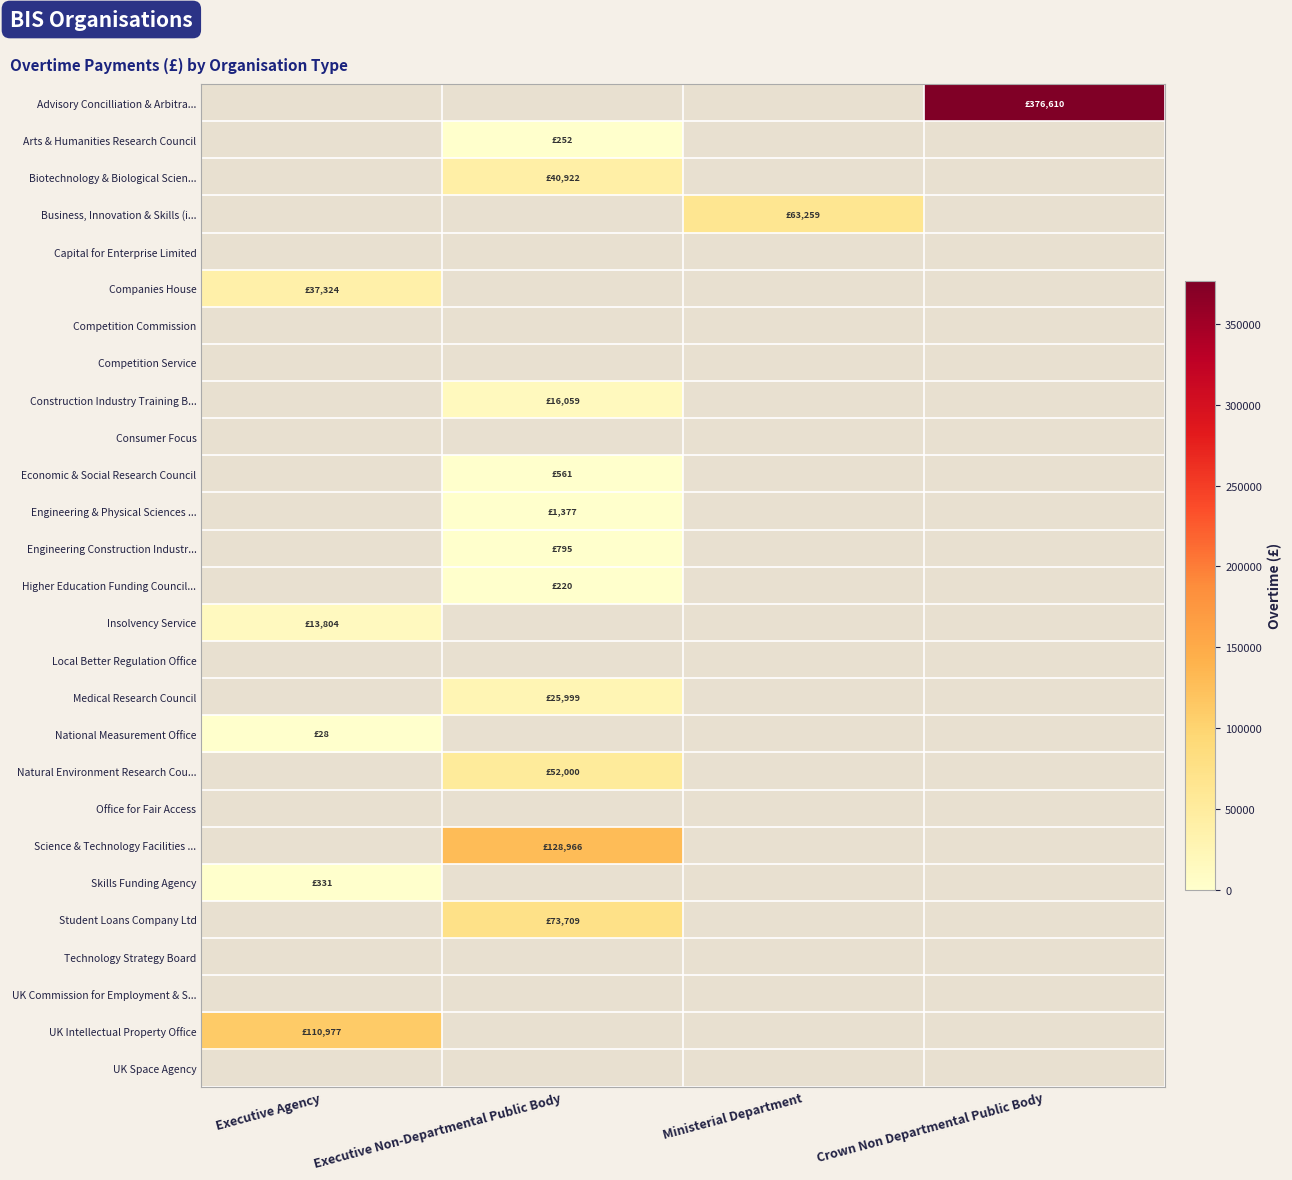

Which label corresponds to the largest value in the chart?

Crown Non Departmental Public Body